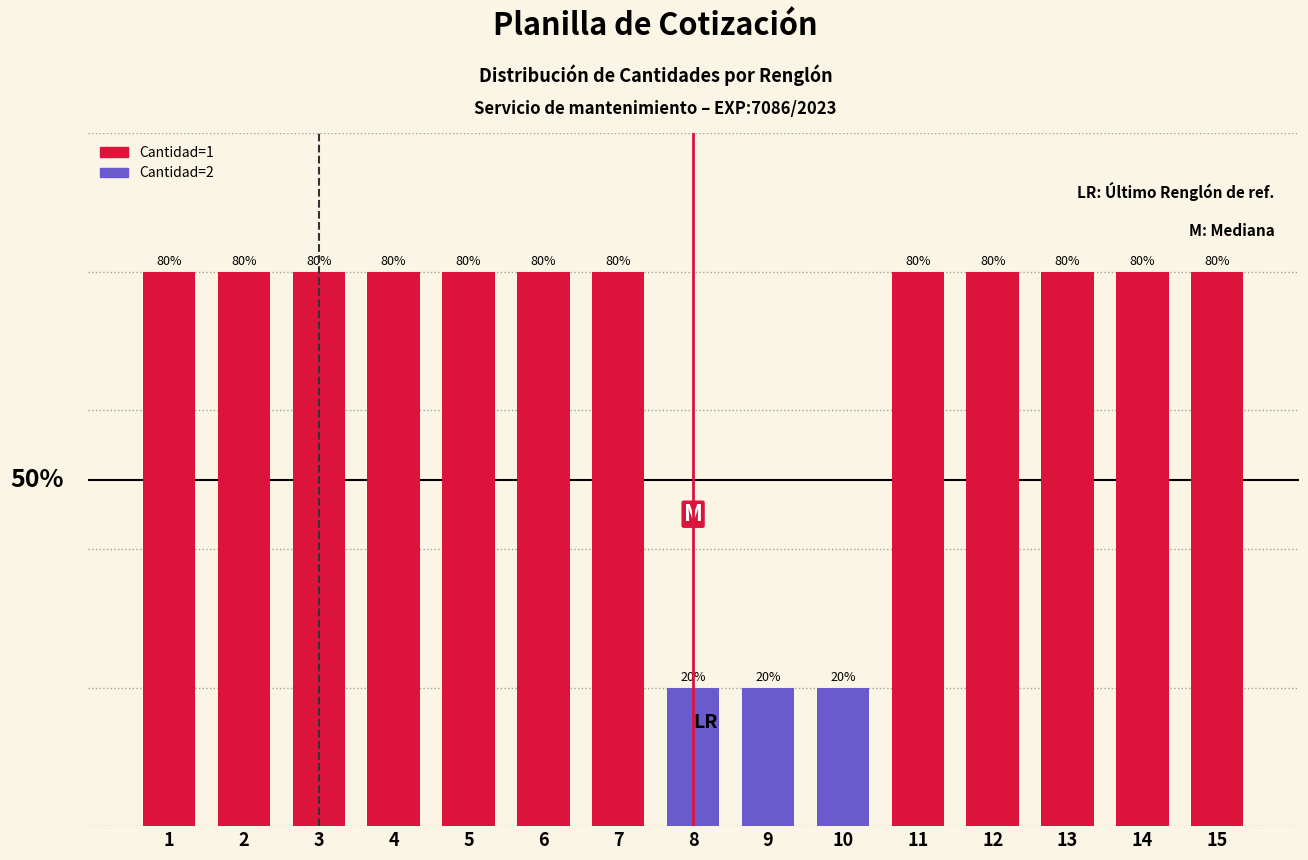

Does the chart contain any negative values?

No